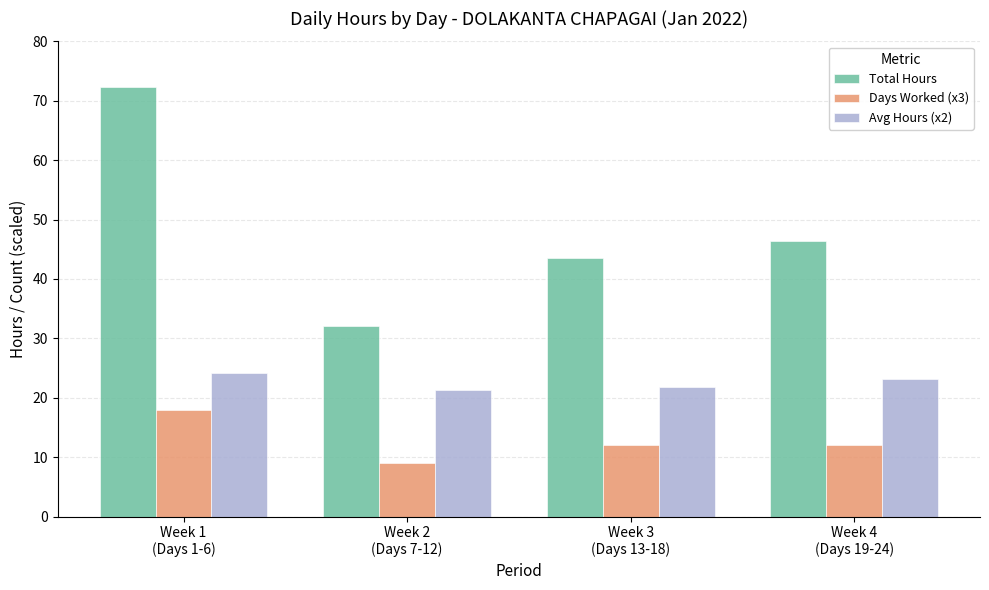

Rank the series by their maximum value, from lowest to highest.

Days Worked (x3), Avg Hours (x2), Total Hours